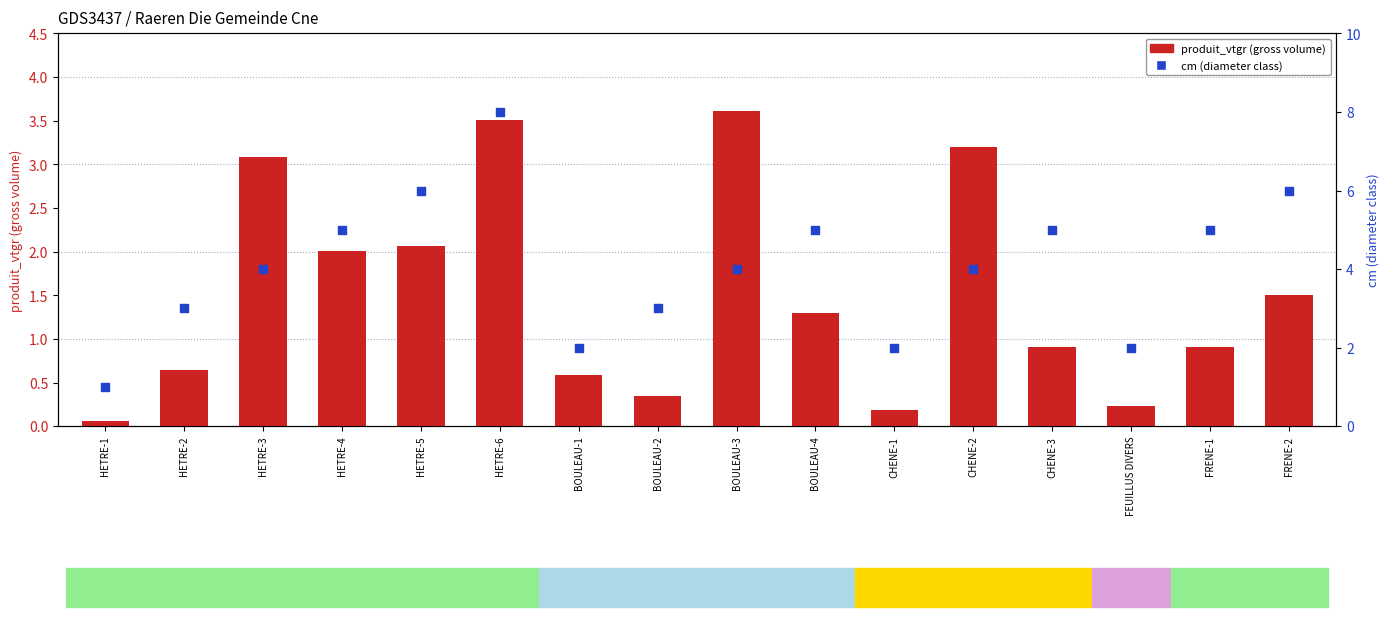

At how many categories does at least one series exceed 7?

1